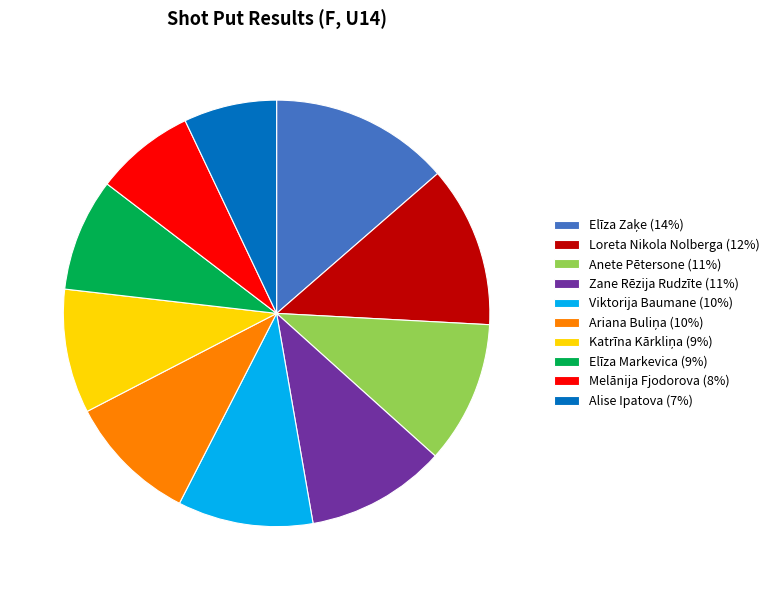

True or false: Anete Pētersone (11%) accounts for 11% of the total.

True